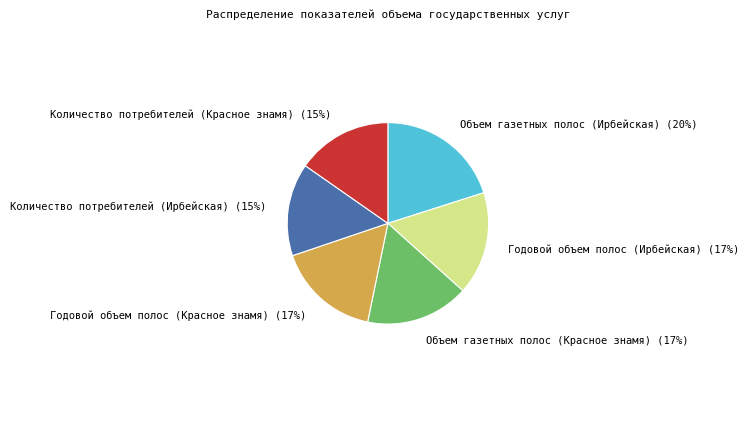

To the nearest percent, what is the difference between the largest and smallest slice percentages?

5%